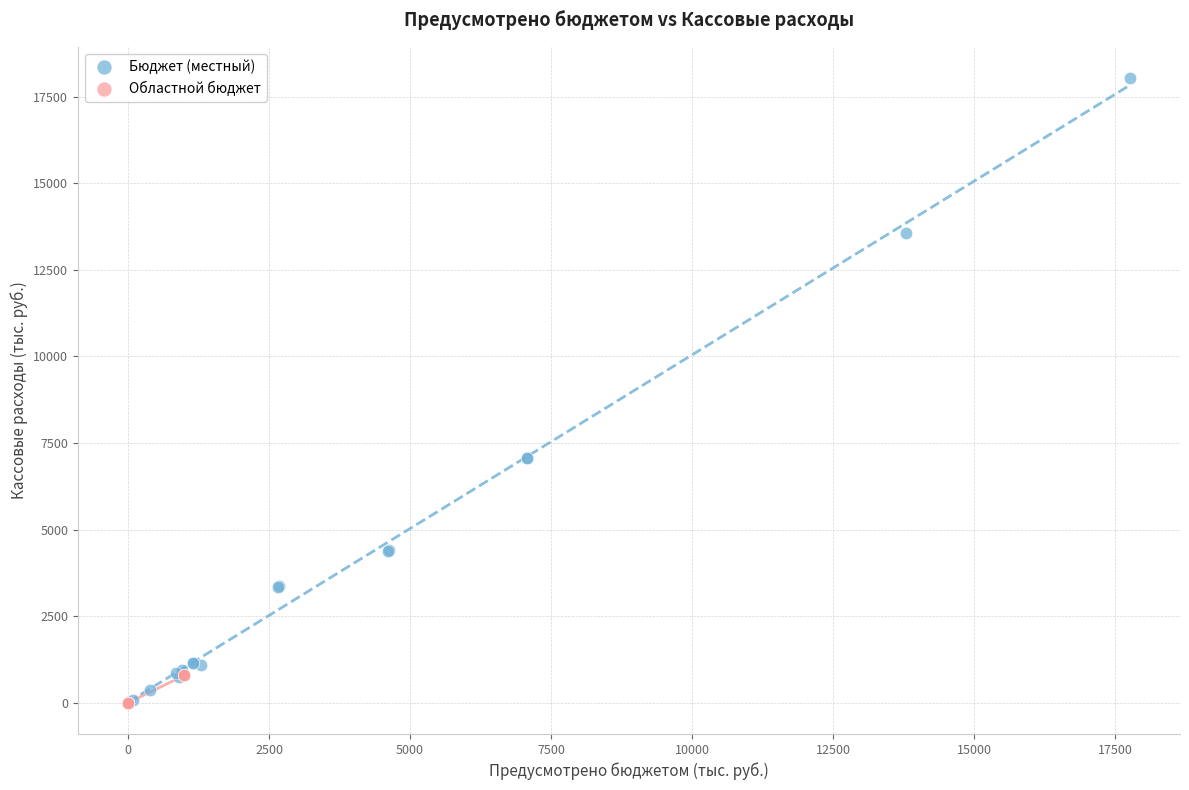

Which series has the widest spread of Y values?

Бюджет (местный)